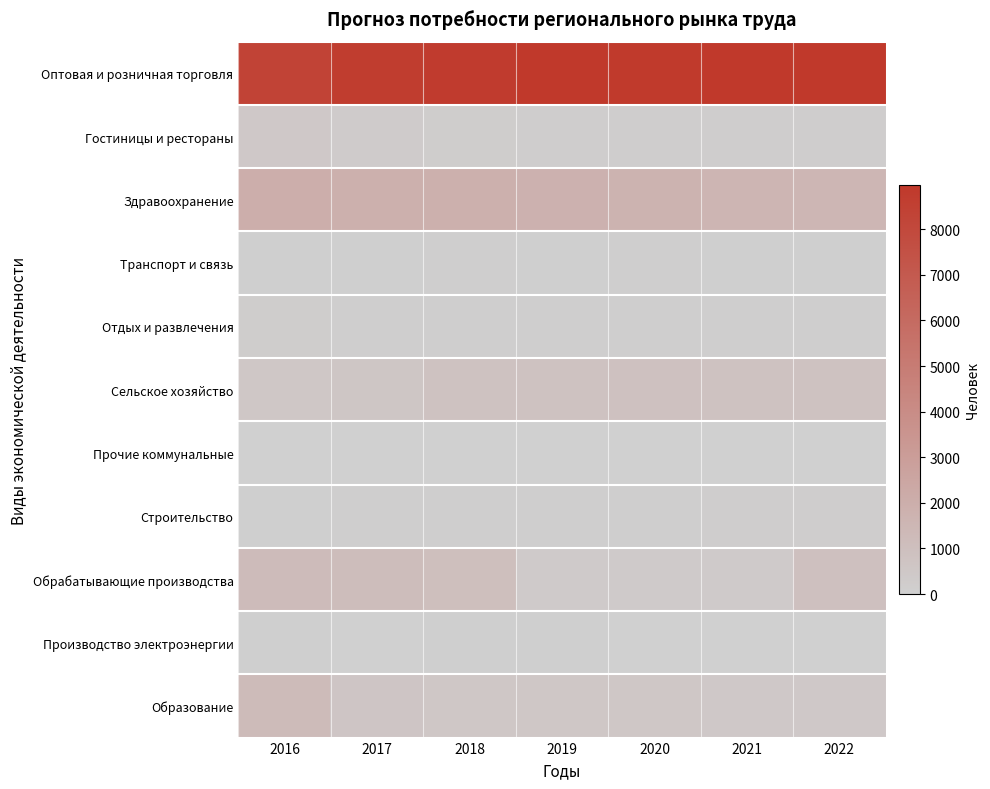

At which category is the sum across all series the highest?

2016